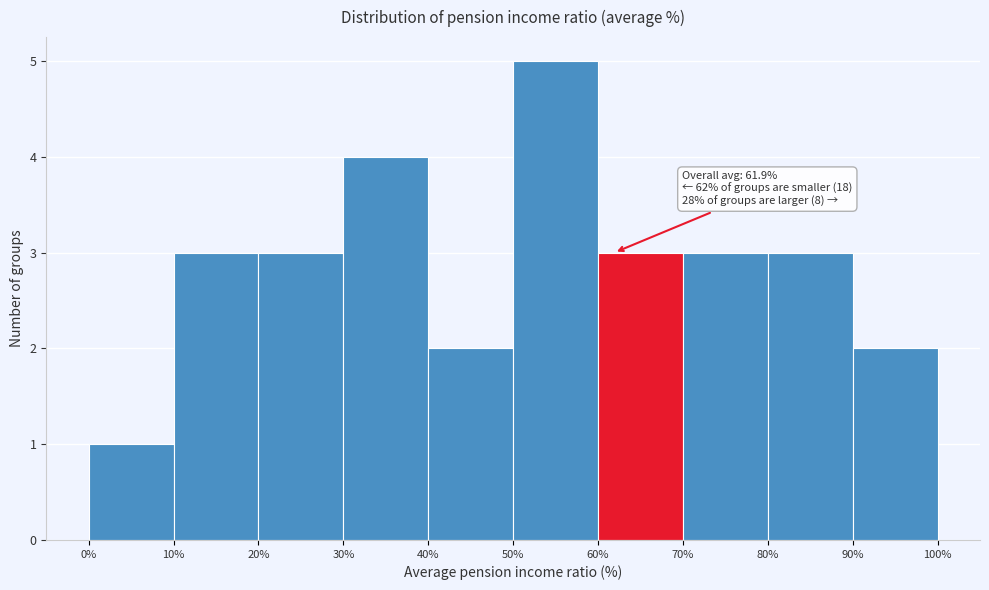

Over which range of the x-axis is the bar tallest?

50% to 60%